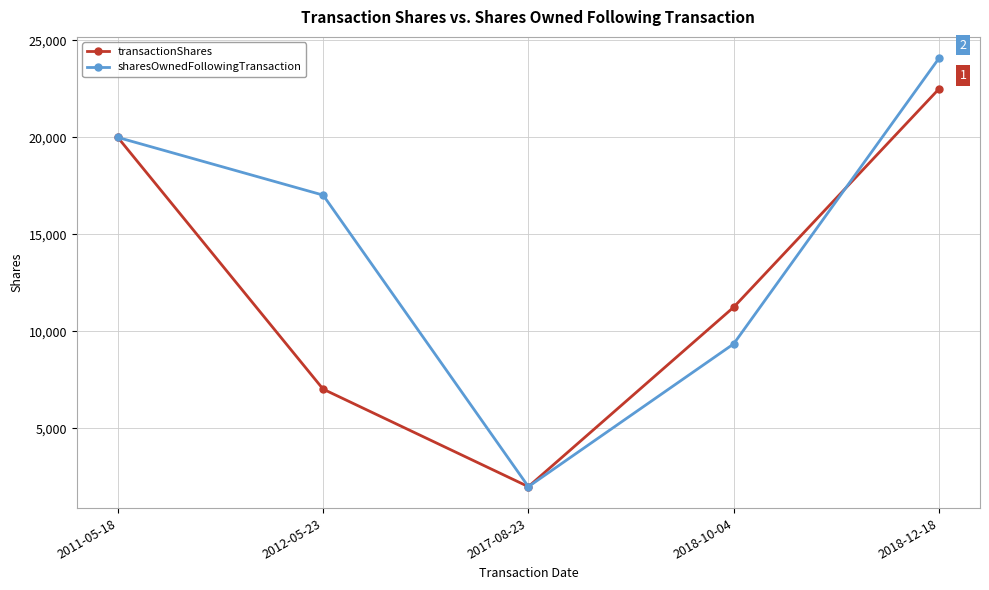

True or false: sharesOwnedFollowingTransaction has more than 2 interior local peaks.

False